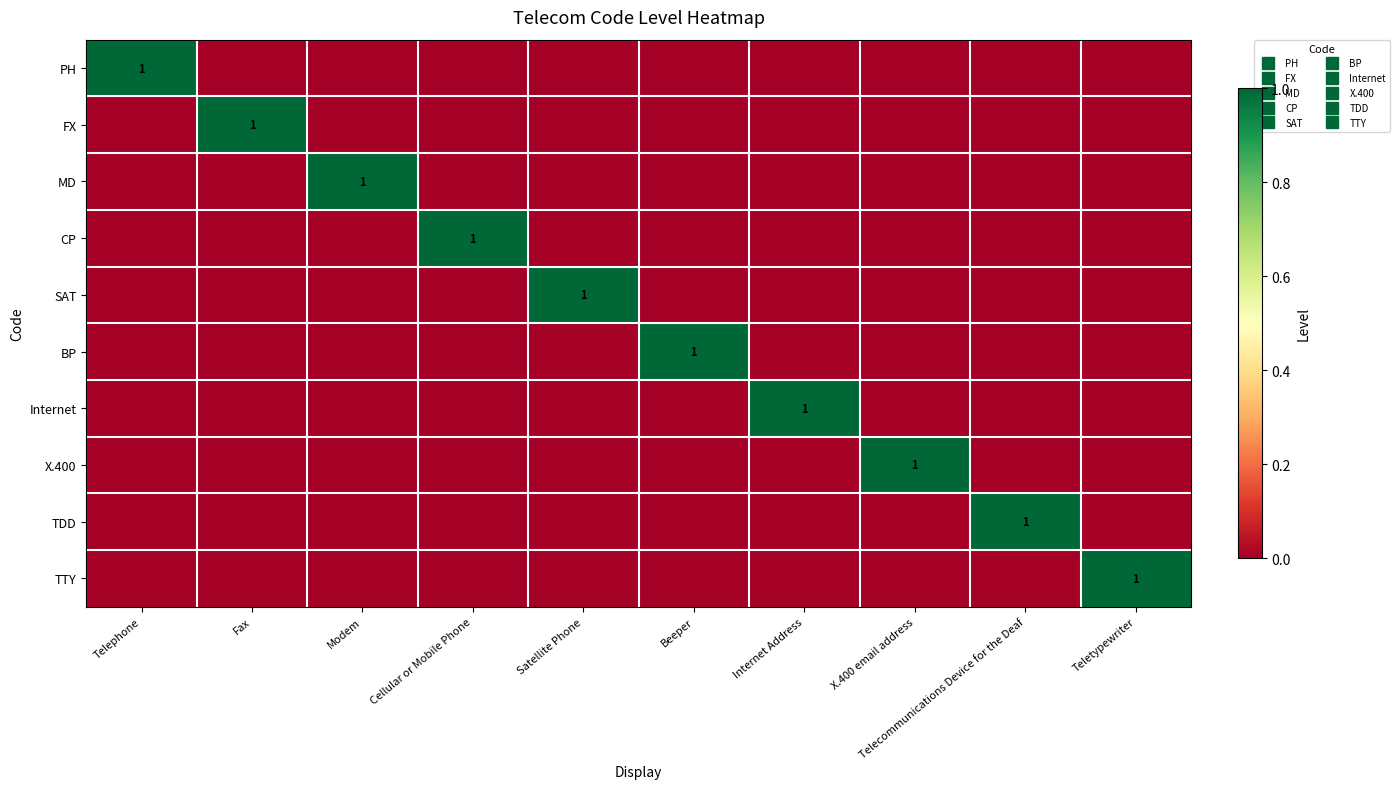

Is it true that FX equals 1 at Fax?

True